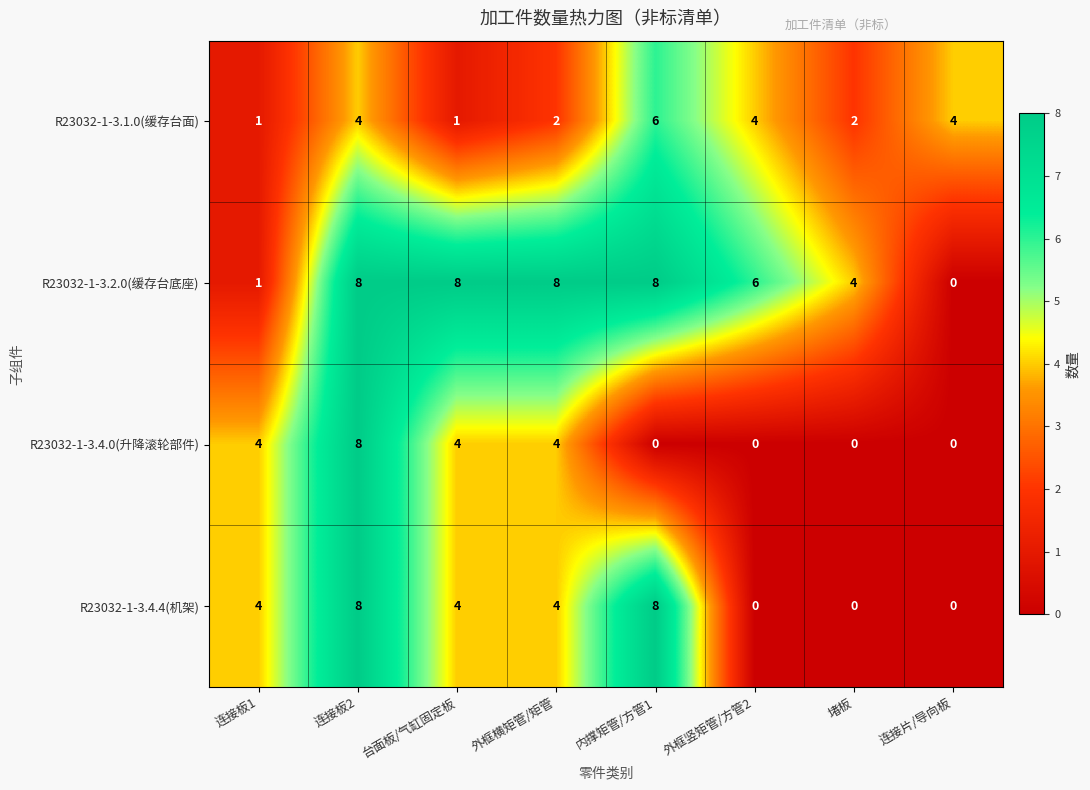

What is the average value of the R23032-1-3.1.0(缓存台面) series?

3